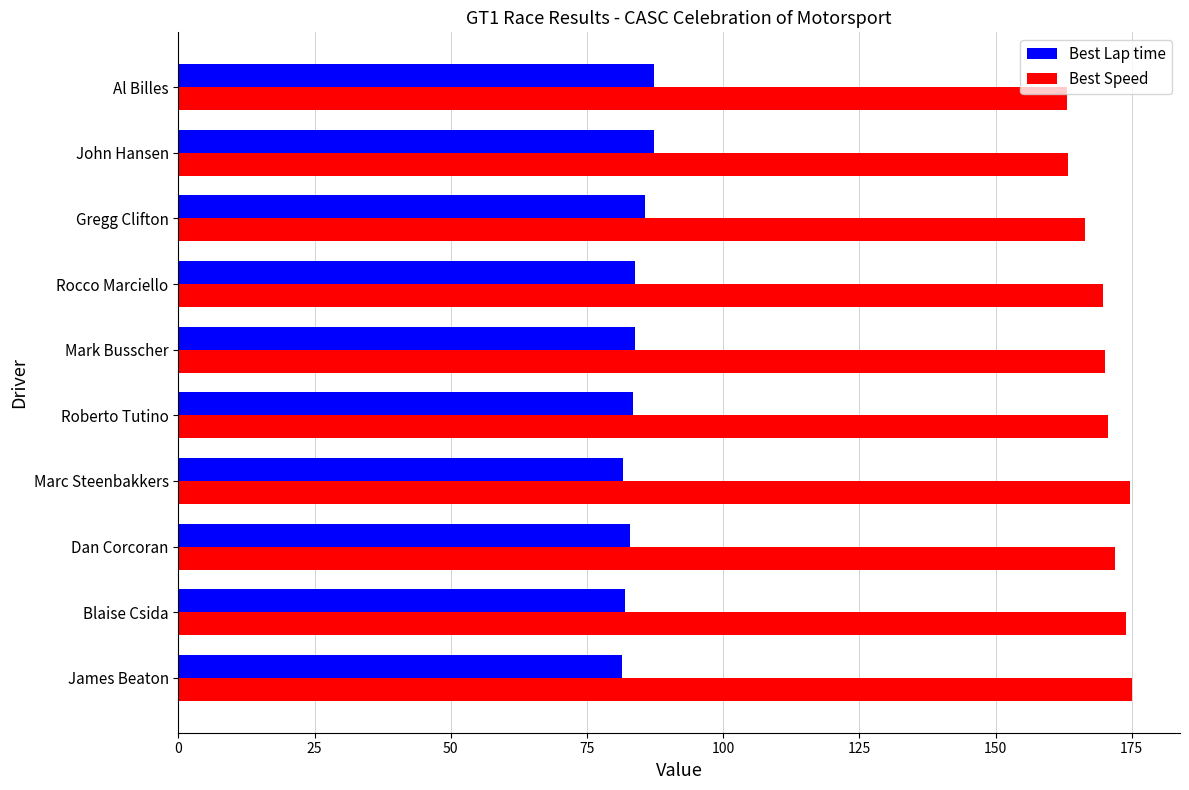

At how many categories does at least one series exceed 130?

10